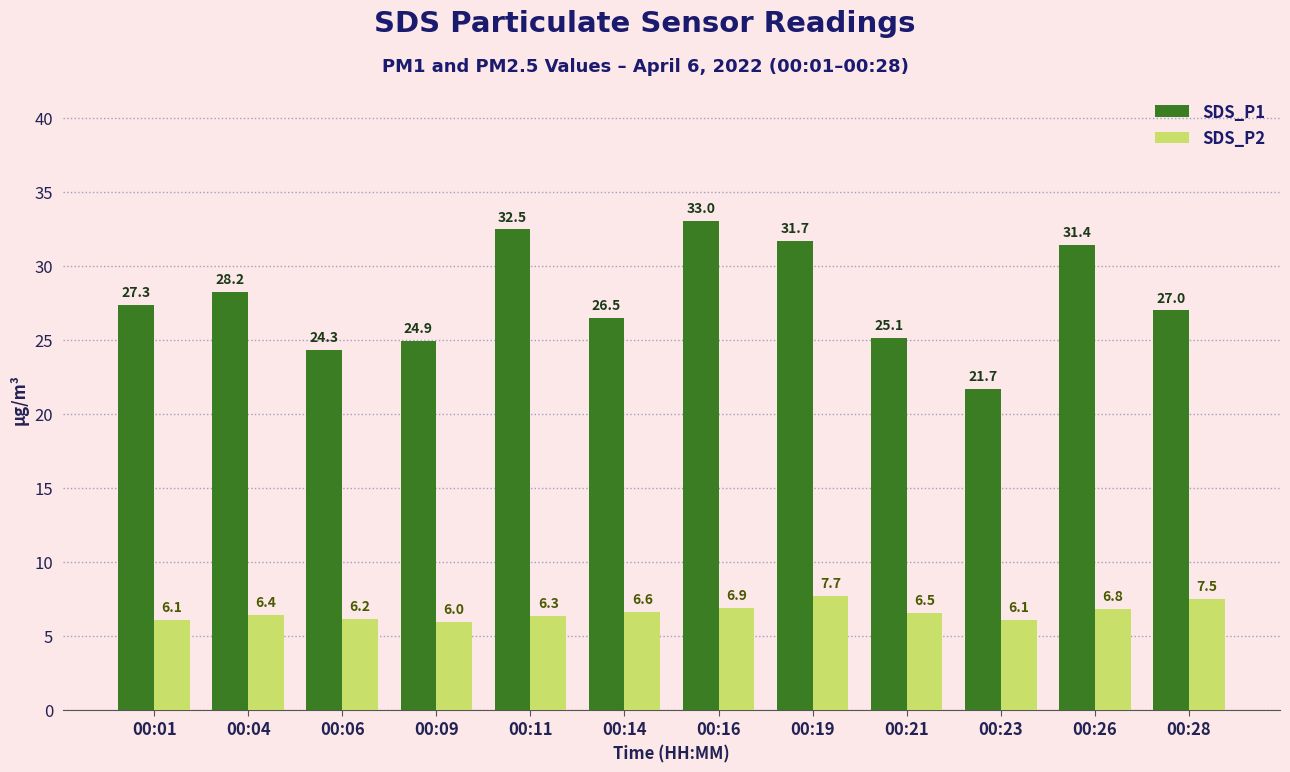

At which label does SDS_P2 reach its minimum?

00:09